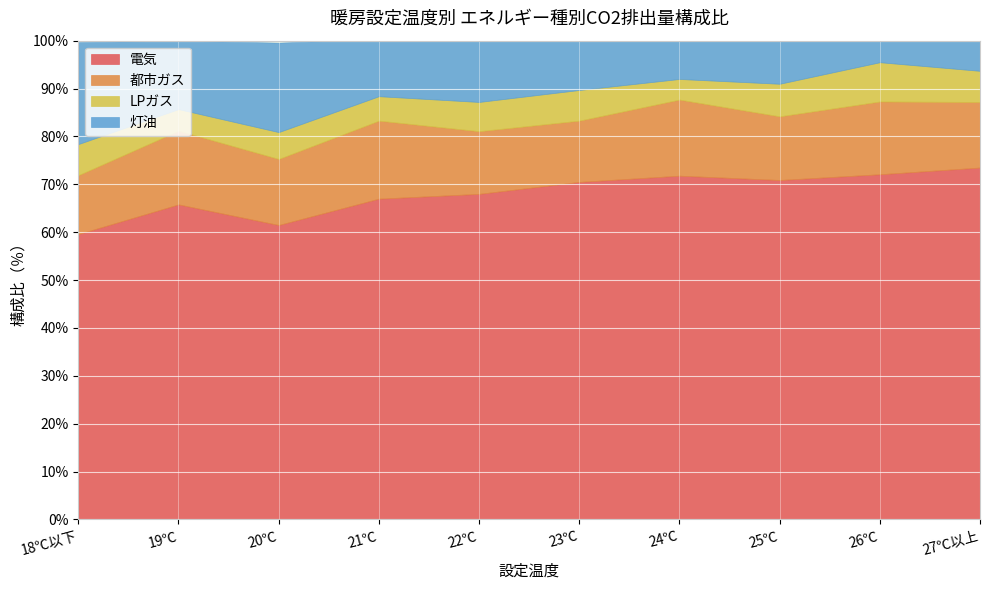

Does the chart display data point markers on the line(s)?

No